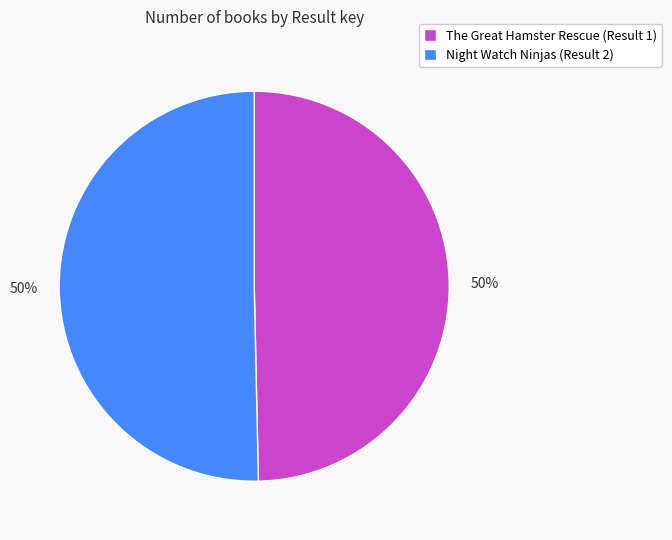

Do The Great Hamster Rescue (Result 1) and Night Watch Ninjas (Result 2) together represent more than half of the pie?

Yes